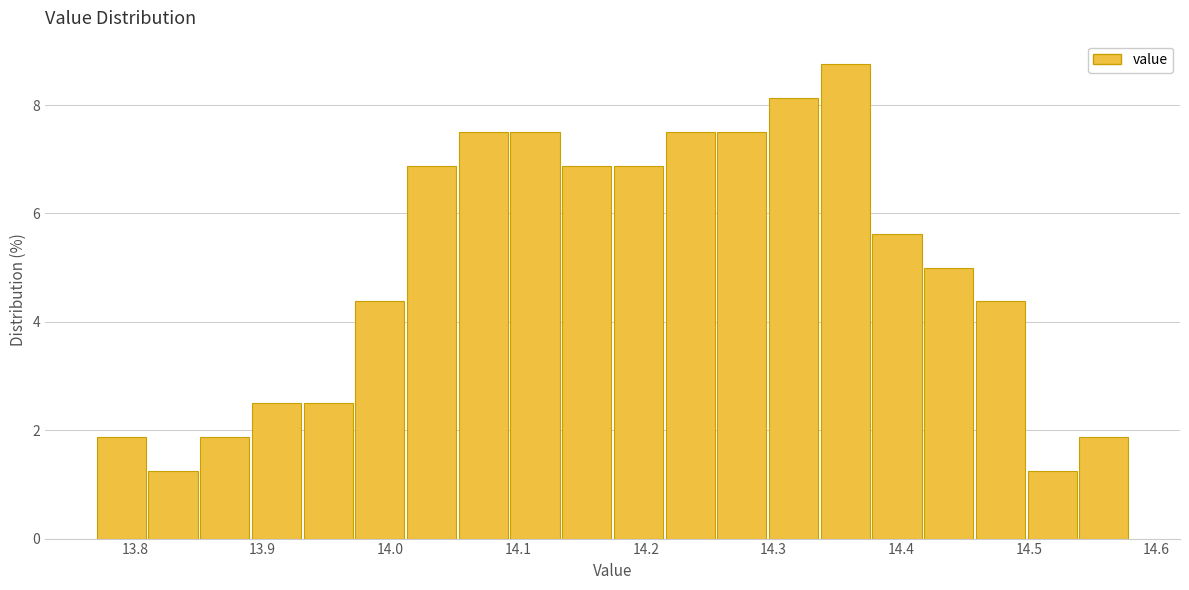

Reading left to right, list every bar in this chart as the range it spans on the x-axis followed by its height. Neither the bar edges nor the heights are printed on the chart, so give them approximately, as read against the axes.

13.77 to 13.81: 1.8
13.81 to 13.85: 1.2
13.85 to 13.89: 1.8
13.89 to 13.93: 2.6
13.93 to 13.97: 2.6
13.97 to 14.01: 4.4
14.01 to 14.05: 6.8
14.05 to 14.09: 7.6
14.09 to 14.13: 7.6
14.13 to 14.18: 6.8
14.18 to 14.22: 6.8
14.22 to 14.26: 7.6
14.26 to 14.30: 7.6
14.30 to 14.34: 8.2
14.34 to 14.38: 8.8
14.38 to 14.42: 5.6
14.42 to 14.46: 5.0
14.46 to 14.50: 4.4
14.50 to 14.54: 1.2
14.54 to 14.58: 1.8